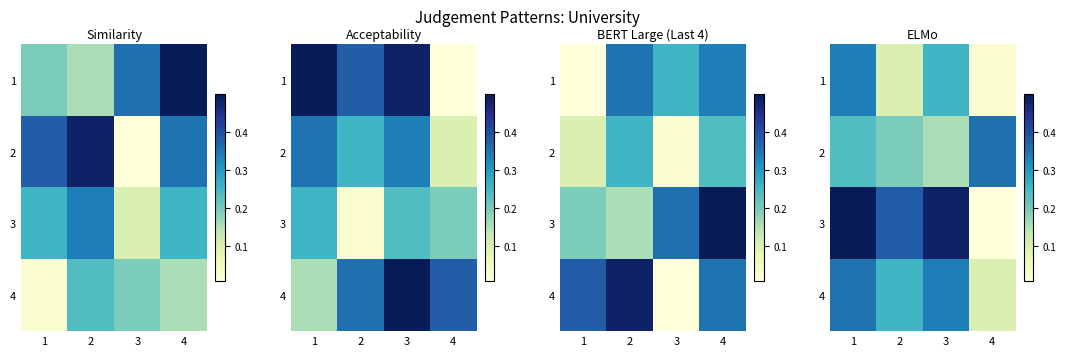

What is the maximum value shown in the chart?

0.5